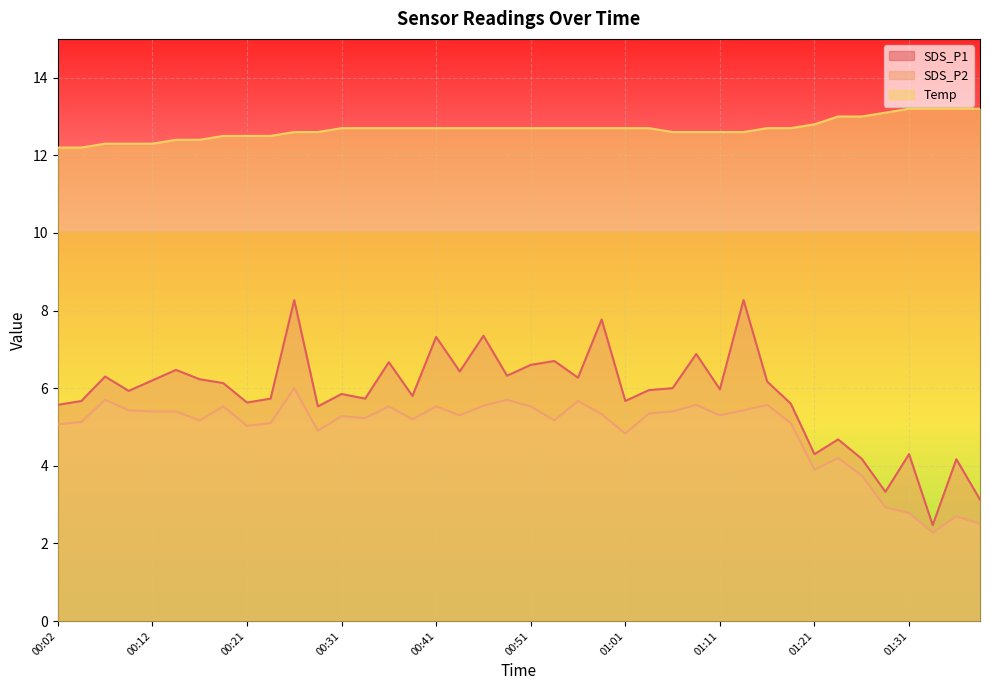

How many lines are shown in the chart?

3